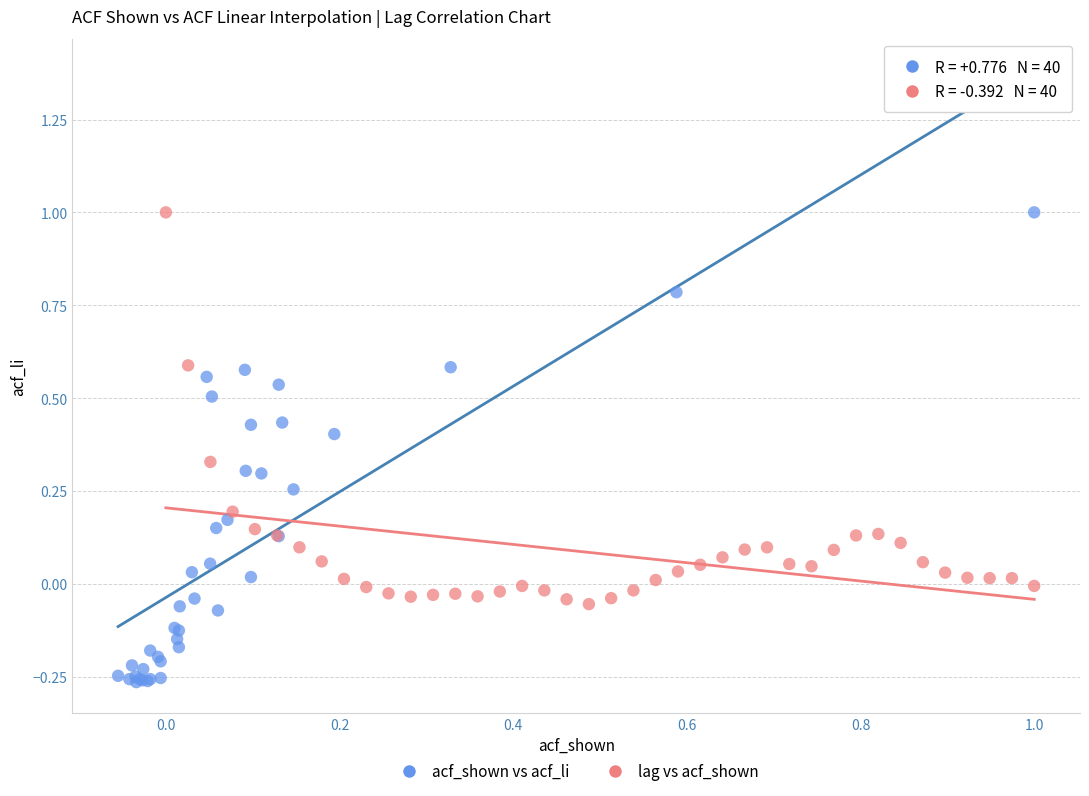

Which series has the widest spread of Y values?

acf_shown vs acf_li